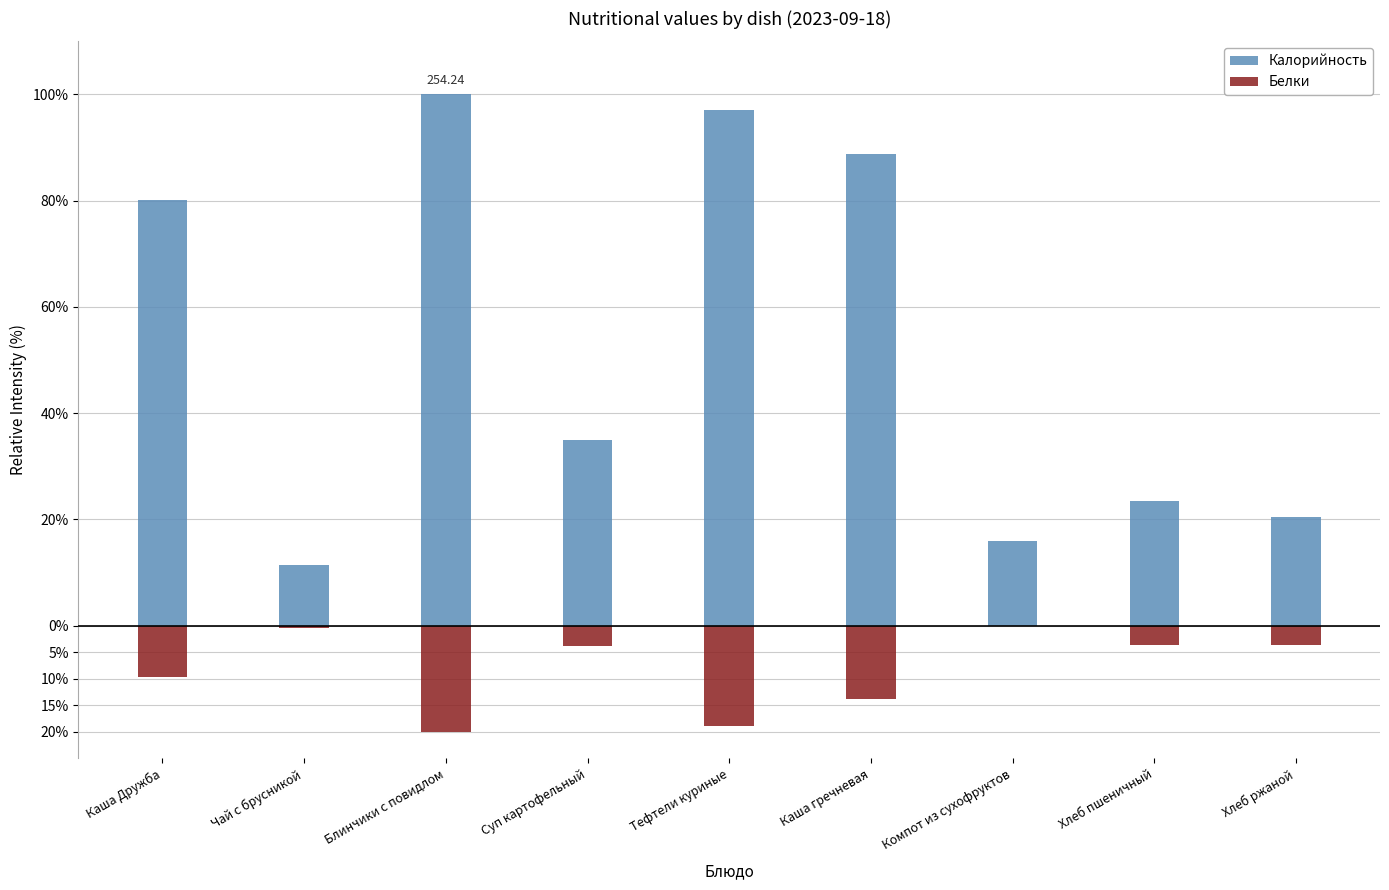

Between Хлеб пшеничный and Каша Дружба, which is larger?

Каша Дружба